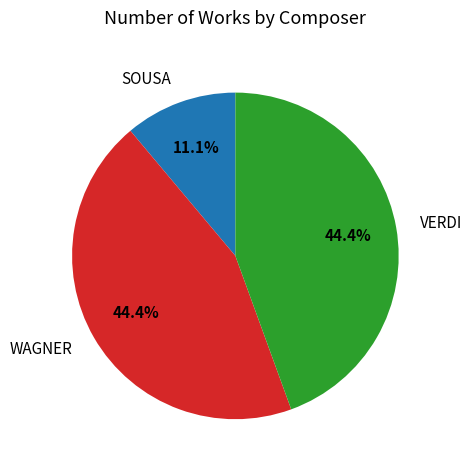

Is there any slice that represents more than half of the pie?

No